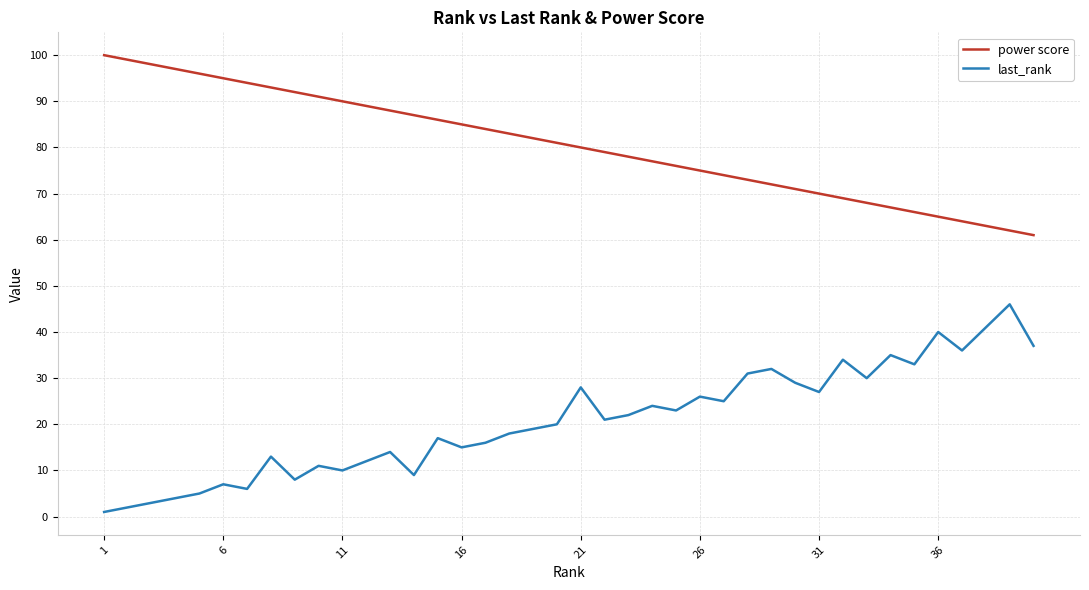

What is the highest value of the last_rank series?

46